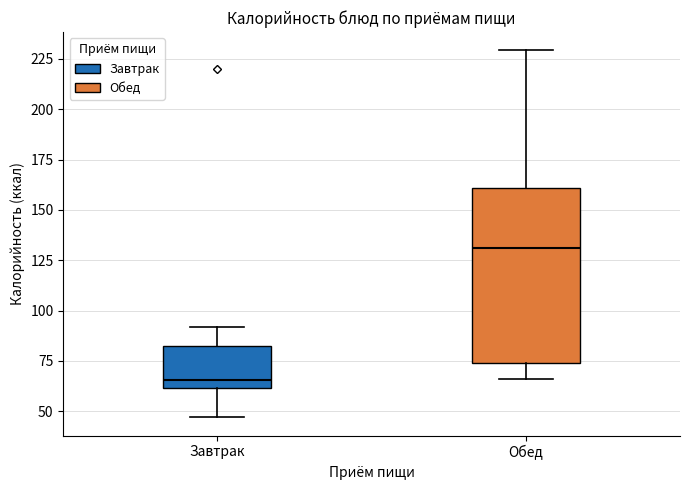

Reading left to right, transcribe this box plot: for each box, give where its median line is, the range the box spans, and where its two whiskers end, as read against the y-axis. The values are not printed on the chart, so give them approximately, as read against the axis.

Завтрак: median 65, box 60 to 80, whiskers 45 to 90
Обед: median 130, box 75 to 160, whiskers 65 to 230